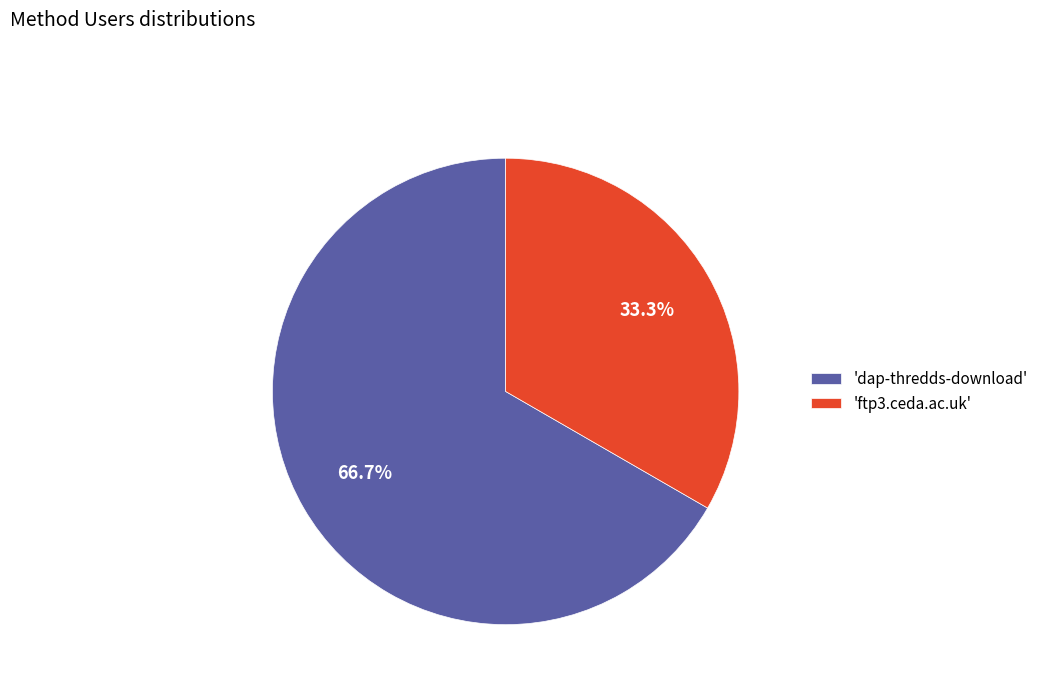

Between 'ftp3.ceda.ac.uk' and 'dap-thredds-download', which is larger?

'dap-thredds-download'